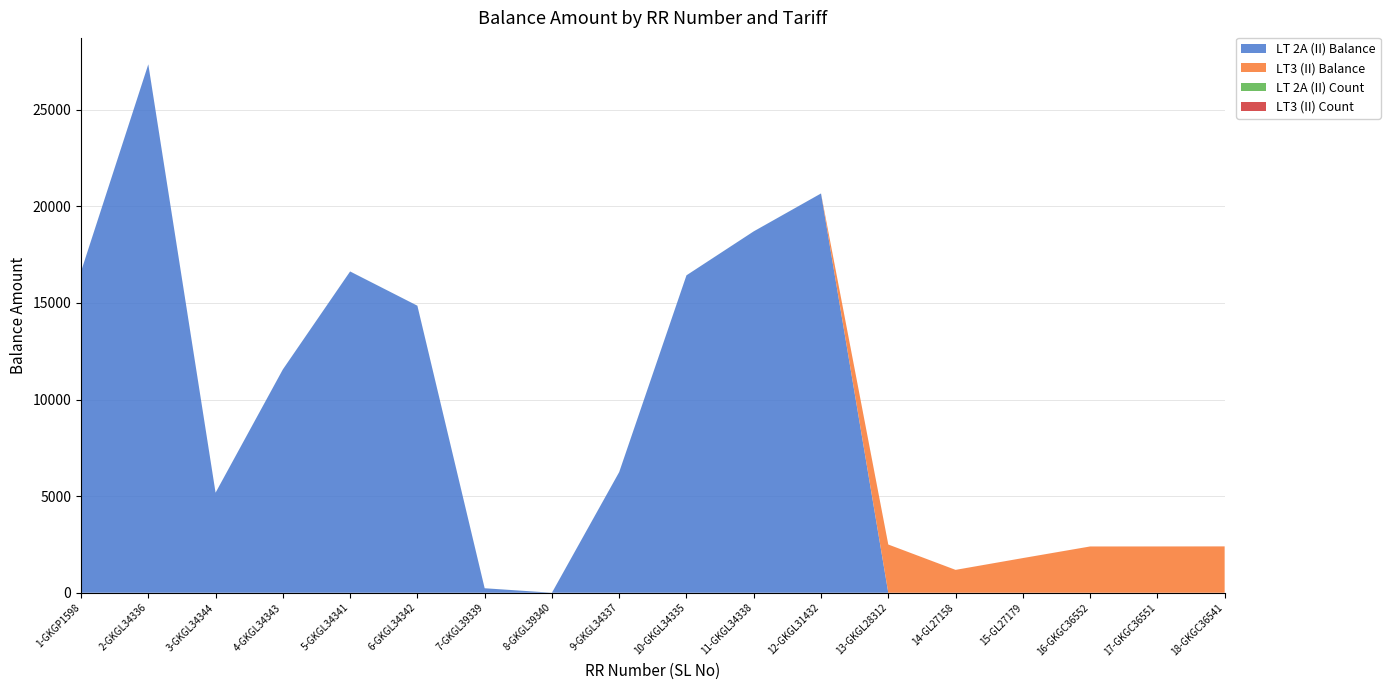

Reading left to right, list all the values displayed in this chart.

LT 2A (II) Balance: 1-GKGP1598=16624	2-GKGL34336=27350	3-GKGL34344=5178	4-GKGL34343=11557	5-GKGL34341=16629	6-GKGL34342=14856	7-GKGL39339=232	8-GKGL39340=0	9-GKGL34337=6246	10-GKGL34335=16429	11-GKGL34338=18705	12-GKGL31432=20666	13-GKGL28312=0	14-GL27158=0	15-GL27179=0	16-GKGC36552=0	17-GKGC36551=0	18-GKGC36541=0
LT3 (II) Balance: 1-GKGP1598=0	2-GKGL34336=0	3-GKGL34344=0	4-GKGL34343=0	5-GKGL34341=0	6-GKGL34342=0	7-GKGL39339=0	8-GKGL39340=0	9-GKGL34337=0	10-GKGL34335=0	11-GKGL34338=0	12-GKGL31432=0	13-GKGL28312=2495	14-GL27158=1183	15-GL27179=1793	16-GKGC36552=2394	17-GKGC36551=2395	18-GKGC36541=2398
LT 2A (II) Count: 1-GKGP1598=1	2-GKGL34336=1	3-GKGL34344=1	4-GKGL34343=1	5-GKGL34341=1	6-GKGL34342=1	7-GKGL39339=1	8-GKGL39340=1	9-GKGL34337=1	10-GKGL34335=1	11-GKGL34338=1	12-GKGL31432=1	13-GKGL28312=0	14-GL27158=0	15-GL27179=0	16-GKGC36552=0	17-GKGC36551=0	18-GKGC36541=0
LT3 (II) Count: 1-GKGP1598=0	2-GKGL34336=0	3-GKGL34344=0	4-GKGL34343=0	5-GKGL34341=0	6-GKGL34342=0	7-GKGL39339=0	8-GKGL39340=0	9-GKGL34337=0	10-GKGL34335=0	11-GKGL34338=0	12-GKGL31432=0	13-GKGL28312=1	14-GL27158=1	15-GL27179=1	16-GKGC36552=1	17-GKGC36551=1	18-GKGC36541=1